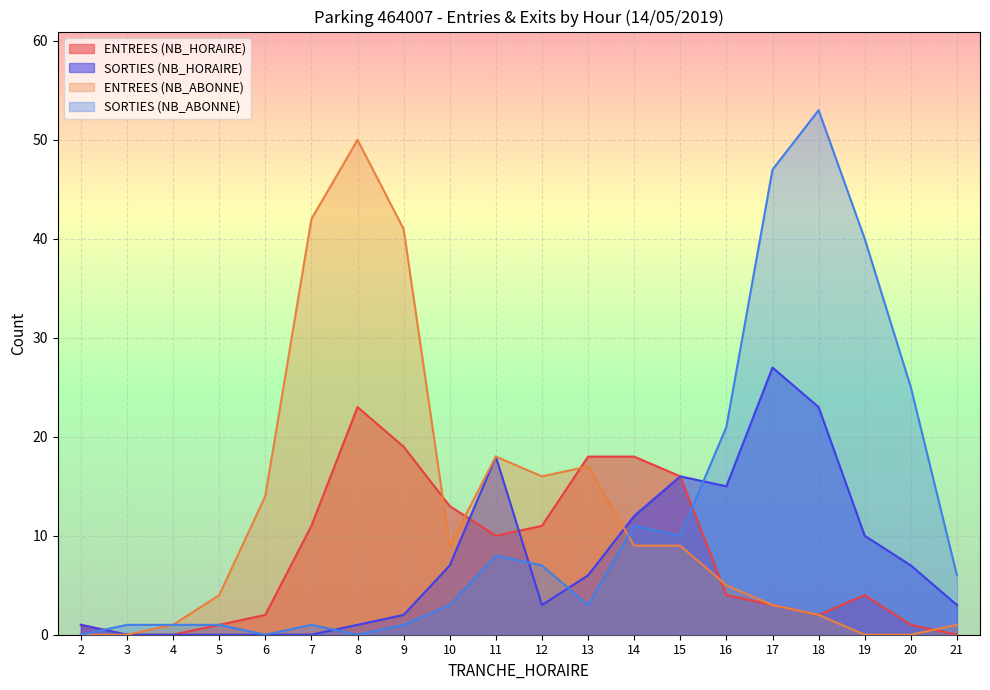

True or false: SORTIES (NB_HORAIRE) and SORTIES (NB_ABONNE) intersect in this chart.

True